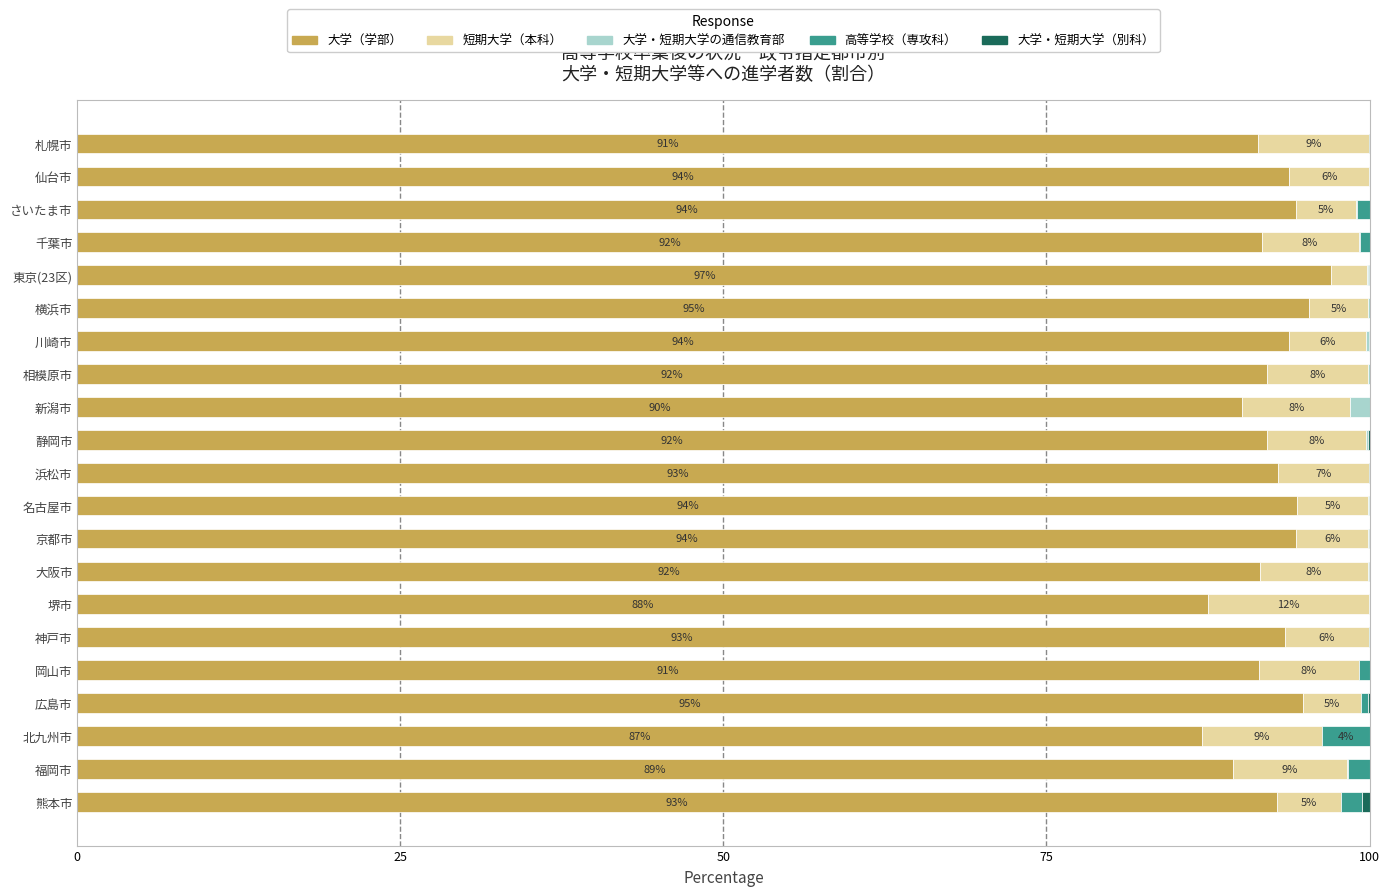

Is it true that 大学（学部） equals 94.8 at 広島市?

True